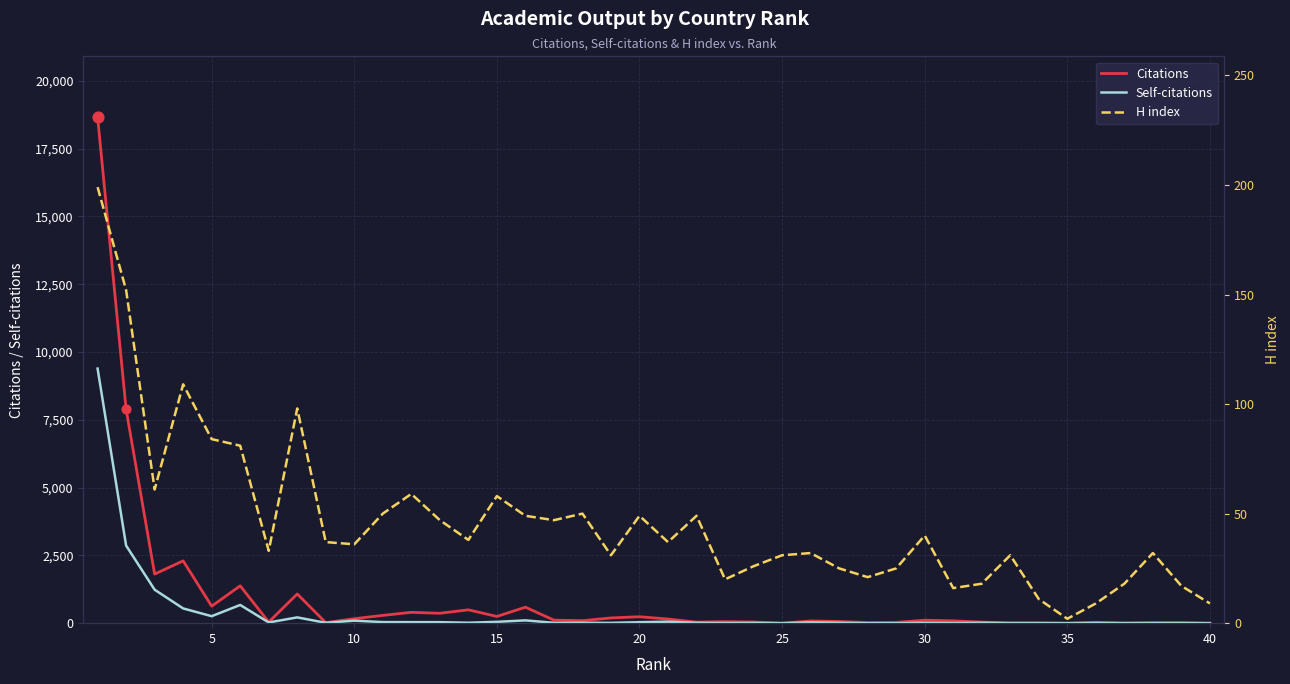

The value of Citations at 40 is 0. True or false?

True